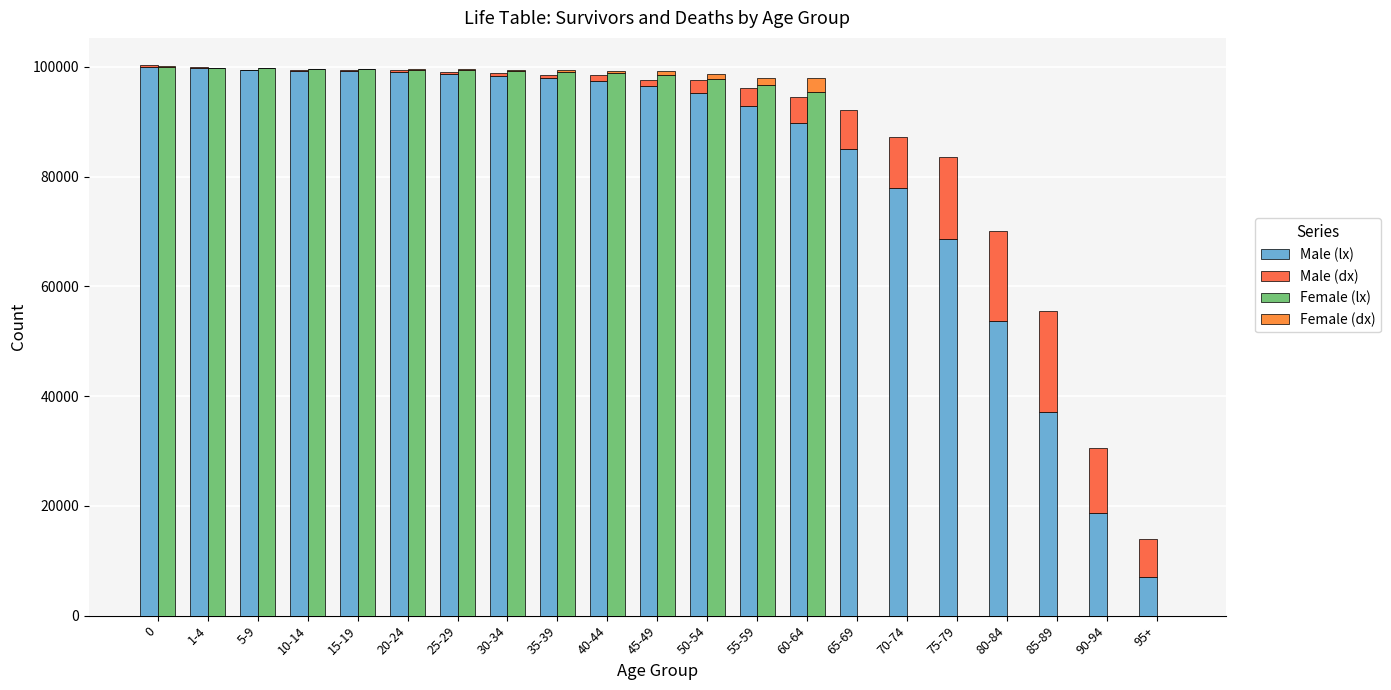

At which label is Female (lx) closest to 50000?

60-64